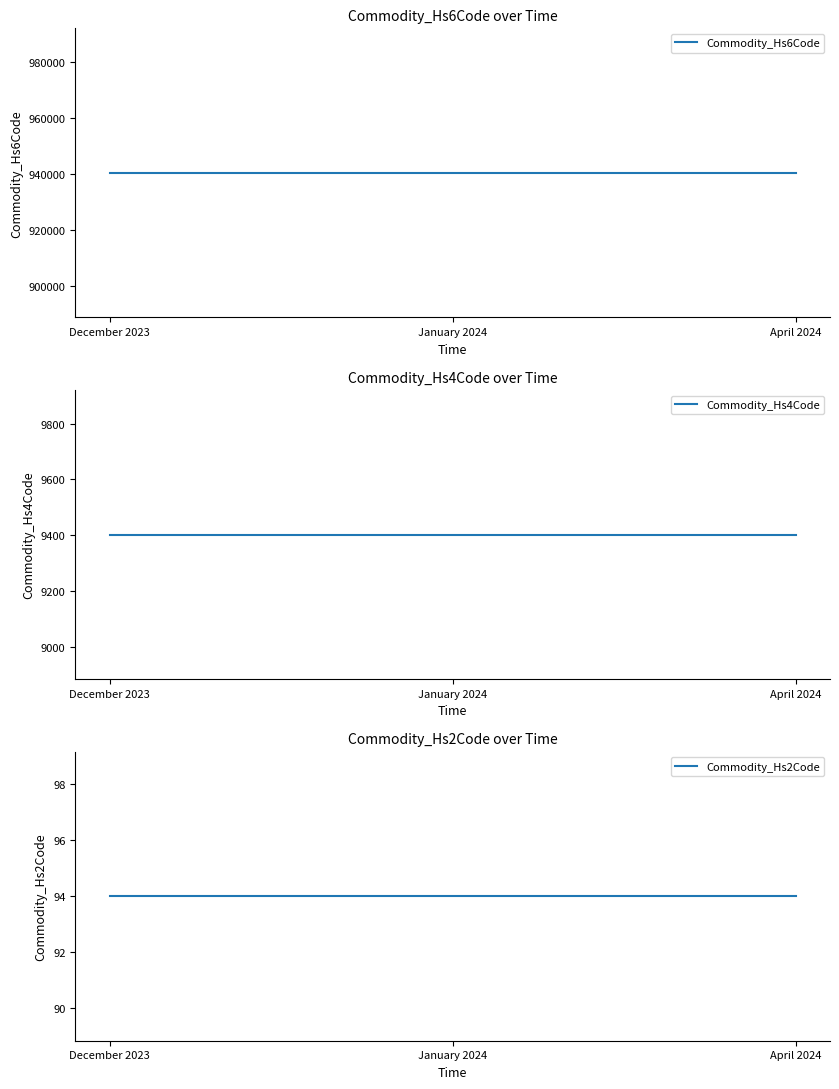

Which series has the largest total across all categories?

Commodity_Hs6Code